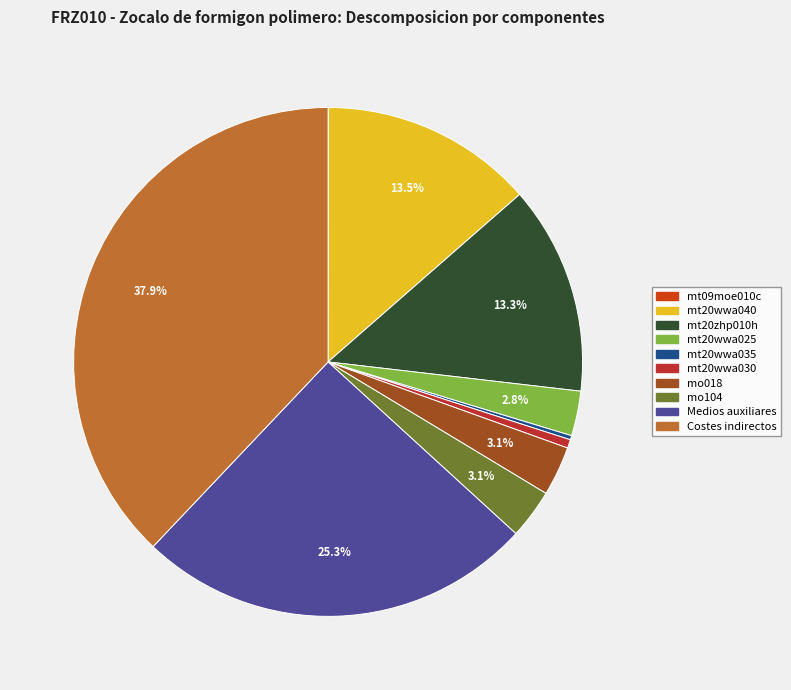

Count the number of slices in the pie.

10